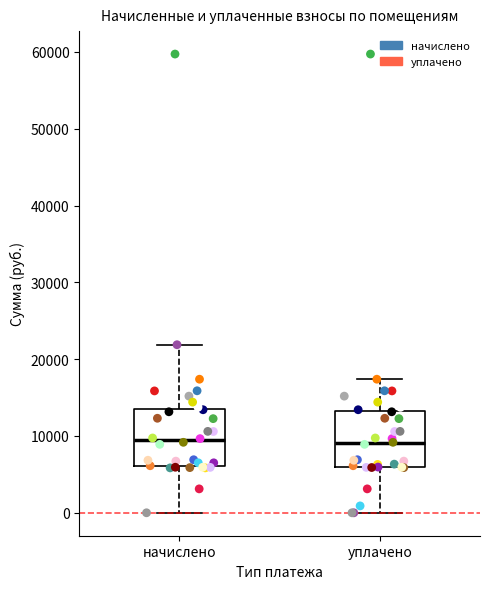

Where does the lower whisker of the box for уплачено end on the y-axis? The values are not printed on the chart, so give them approximately, as read against the axis.

0